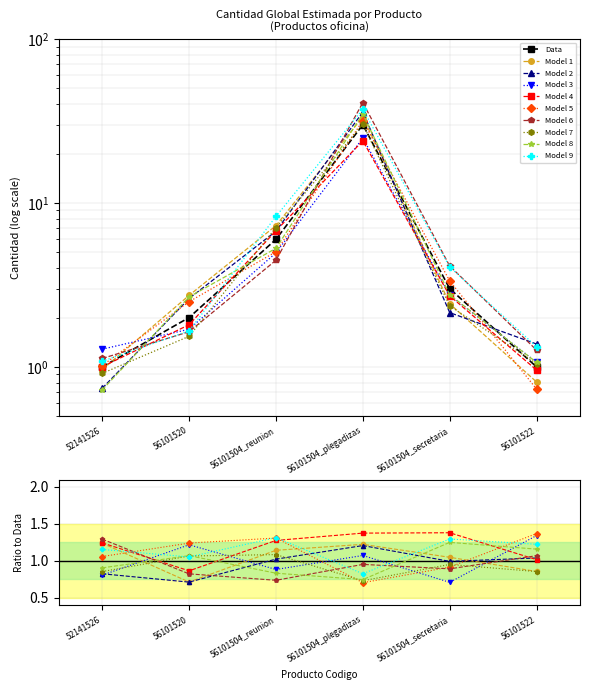

At which label does the data first exceed 3?

56101504_reunion